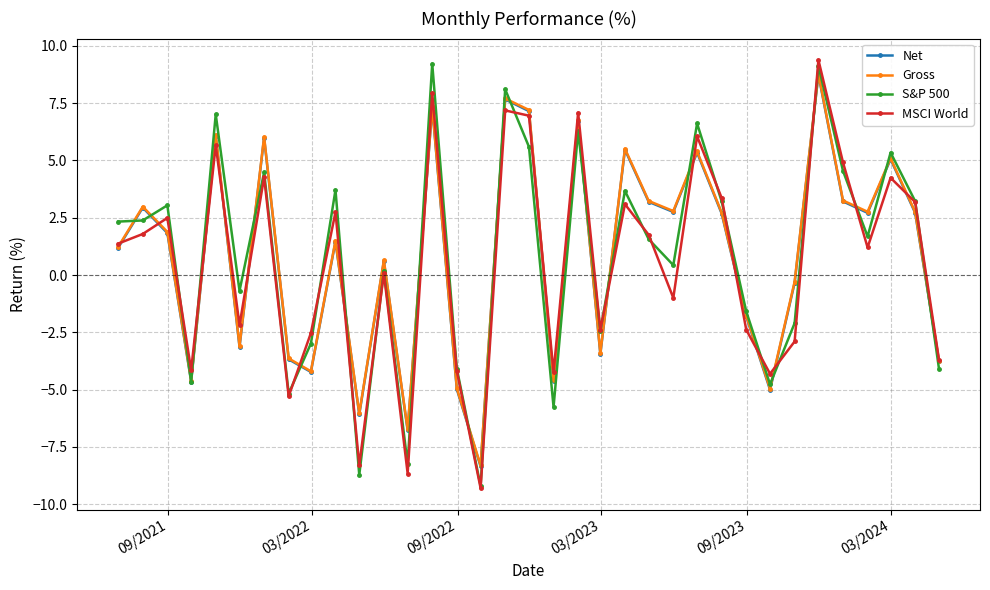

True or false: Gross has more than 1 interior local peaks.

True